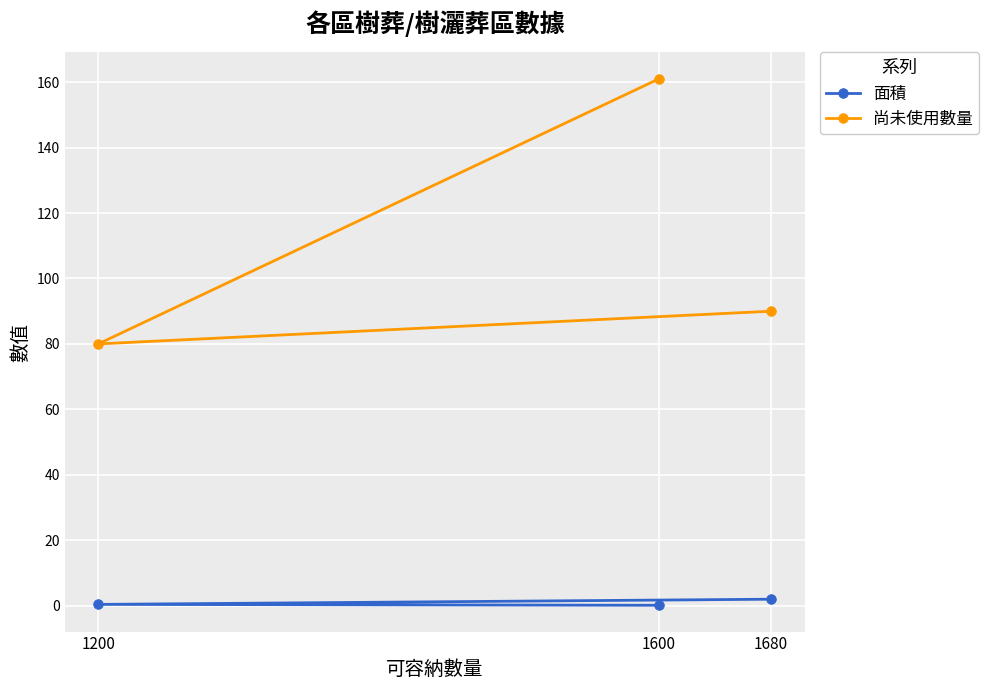

The value of 尚未使用數量 at 1600 is 83.0. True or false?

False